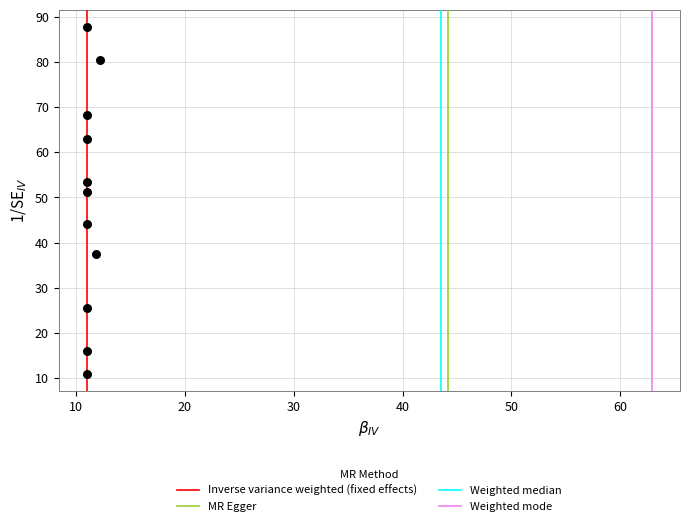

What Y value in the scatter plot is closest to 49?

51.1